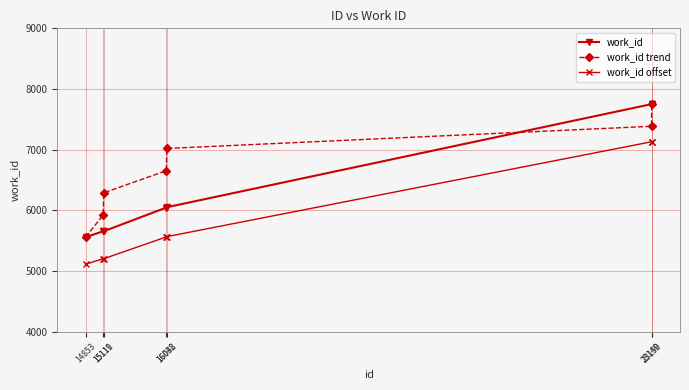

What is the sum of all work_id values?

44482.0